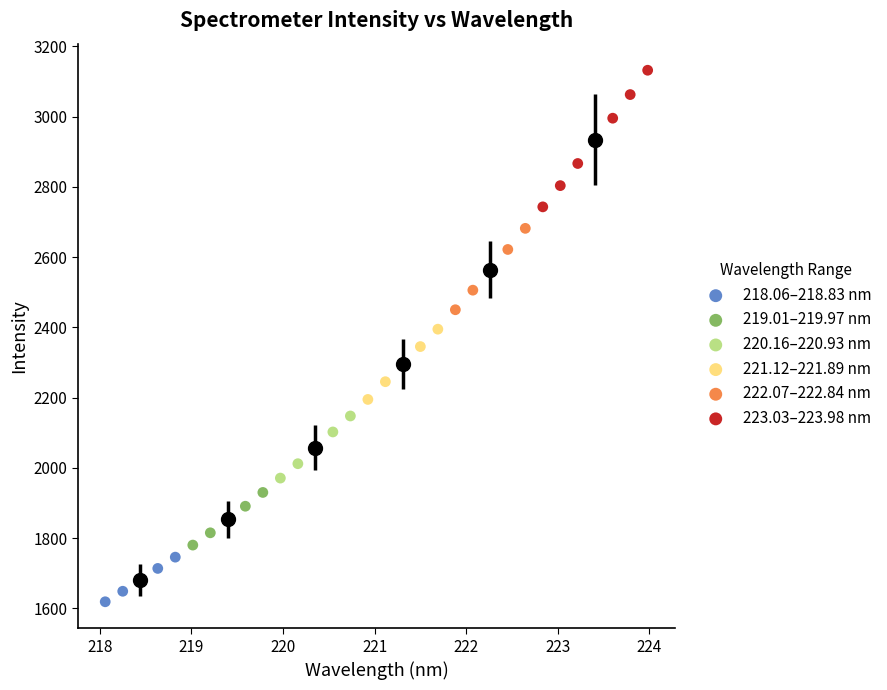

Which series reaches the maximum Y coordinate?

223.03–223.98 nm